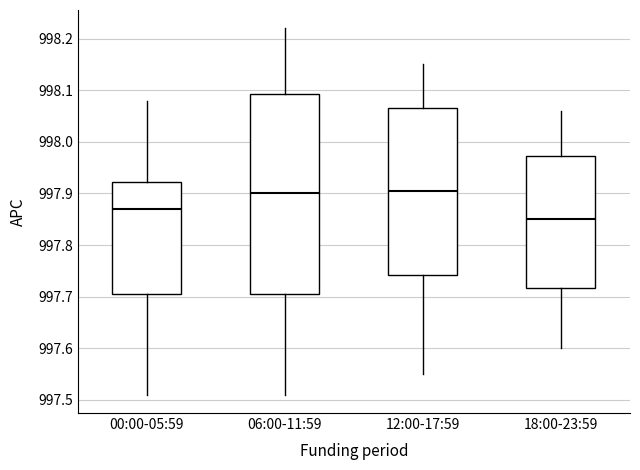

Reading left to right, read every box against the y-axis: the position of its median line, the range the box covers, and the ends of its whiskers. The values are not printed on the chart, so give them approximately, as read against the axis.

00:00-05:59: median 997.87, box 997.71 to 997.92, whiskers 997.51 to 998.08
06:00-11:59: median 997.90, box 997.71 to 998.09, whiskers 997.51 to 998.22
12:00-17:59: median 997.91, box 997.74 to 998.07, whiskers 997.55 to 998.15
18:00-23:59: median 997.85, box 997.72 to 997.97, whiskers 997.60 to 998.06